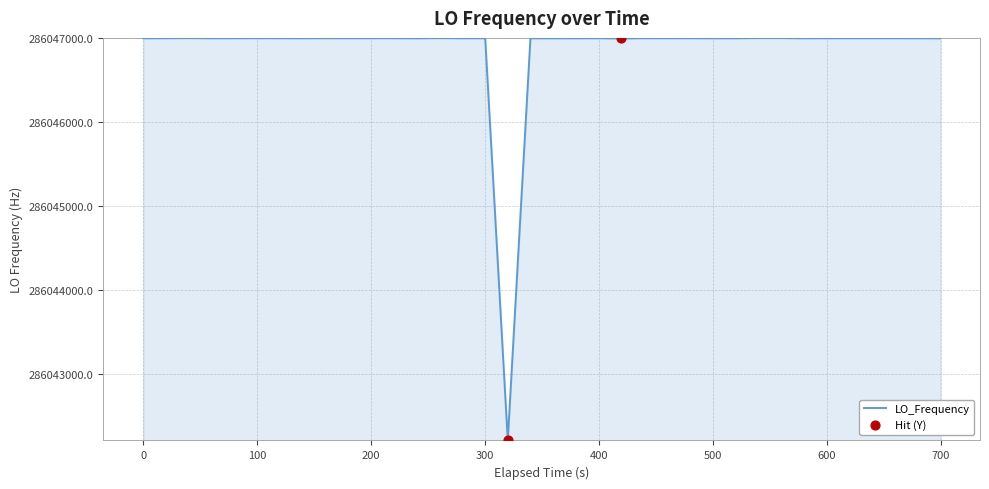

What is the minimum value shown in the chart?

286042211.2